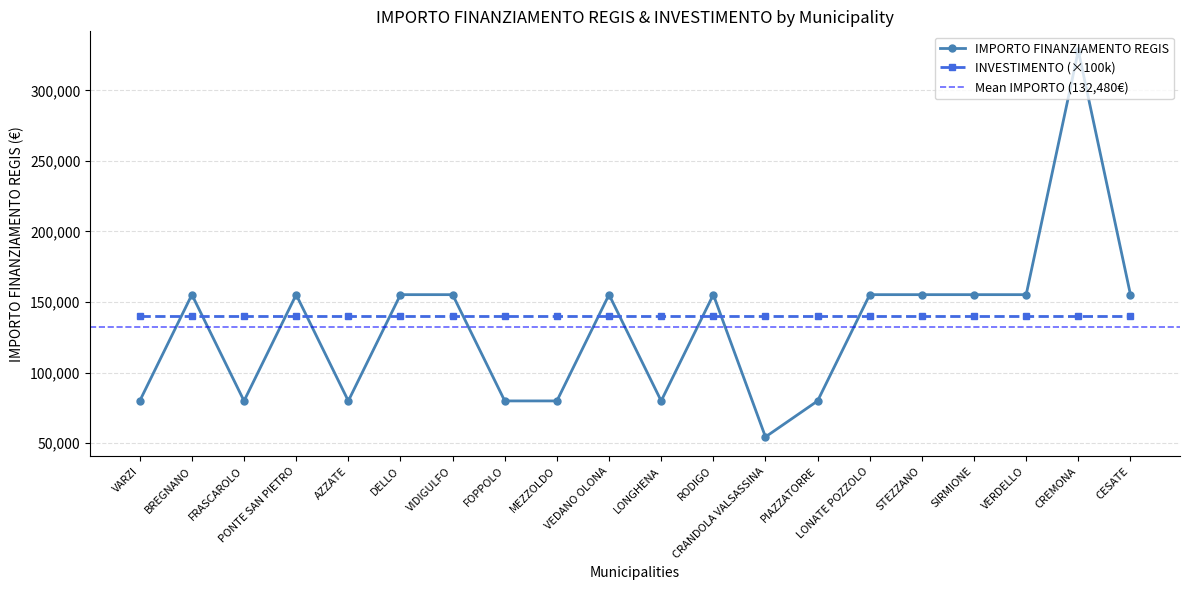

What is the minimum value shown in the chart?

54412